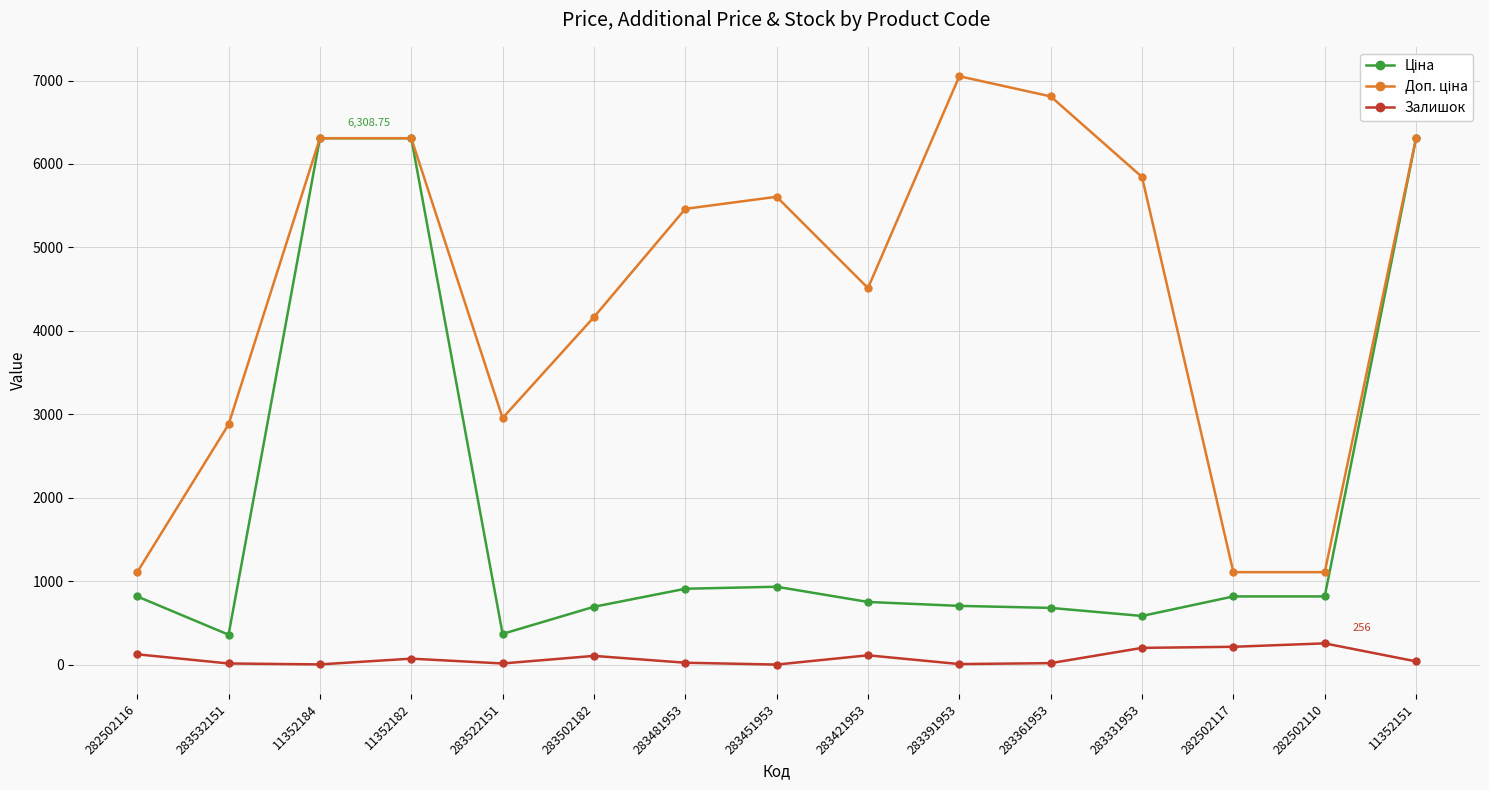

What is the average value of the Залишок series?

81.1